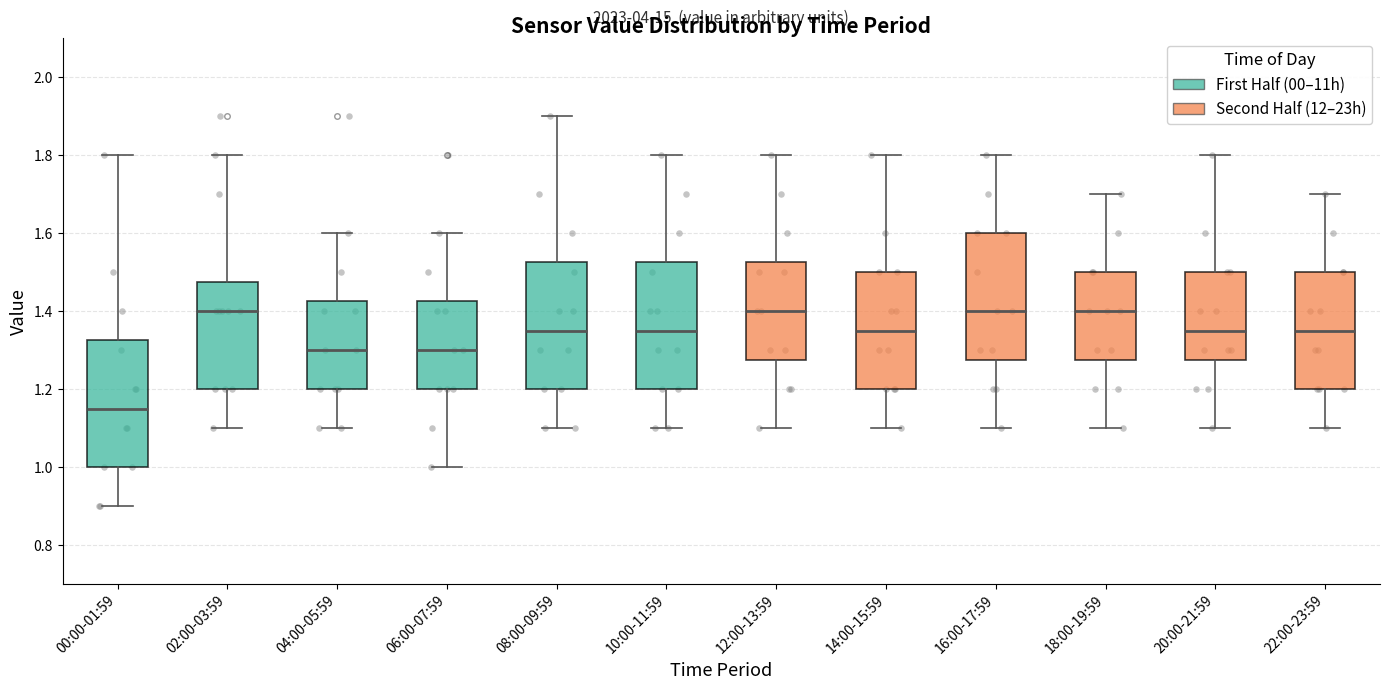

Reading left to right, transcribe this box plot: for each box, give where its median line is, the range the box spans, and where its two whiskers end, as read against the y-axis. The values are not printed on the chart, so give them approximately, as read against the axis.

00:00-01:59: median 1.16, box 1.00 to 1.32, whiskers 0.90 to 1.80
02:00-03:59: median 1.40, box 1.20 to 1.48, whiskers 1.10 to 1.80
04:00-05:59: median 1.30, box 1.20 to 1.42, whiskers 1.10 to 1.60
06:00-07:59: median 1.30, box 1.20 to 1.42, whiskers 1.00 to 1.60
08:00-09:59: median 1.36, box 1.20 to 1.52, whiskers 1.10 to 1.90
10:00-11:59: median 1.36, box 1.20 to 1.52, whiskers 1.10 to 1.80
12:00-13:59: median 1.40, box 1.28 to 1.52, whiskers 1.10 to 1.80
14:00-15:59: median 1.36, box 1.20 to 1.50, whiskers 1.10 to 1.80
16:00-17:59: median 1.40, box 1.28 to 1.60, whiskers 1.10 to 1.80
18:00-19:59: median 1.40, box 1.28 to 1.50, whiskers 1.10 to 1.70
20:00-21:59: median 1.36, box 1.28 to 1.50, whiskers 1.10 to 1.80
22:00-23:59: median 1.36, box 1.20 to 1.50, whiskers 1.10 to 1.70